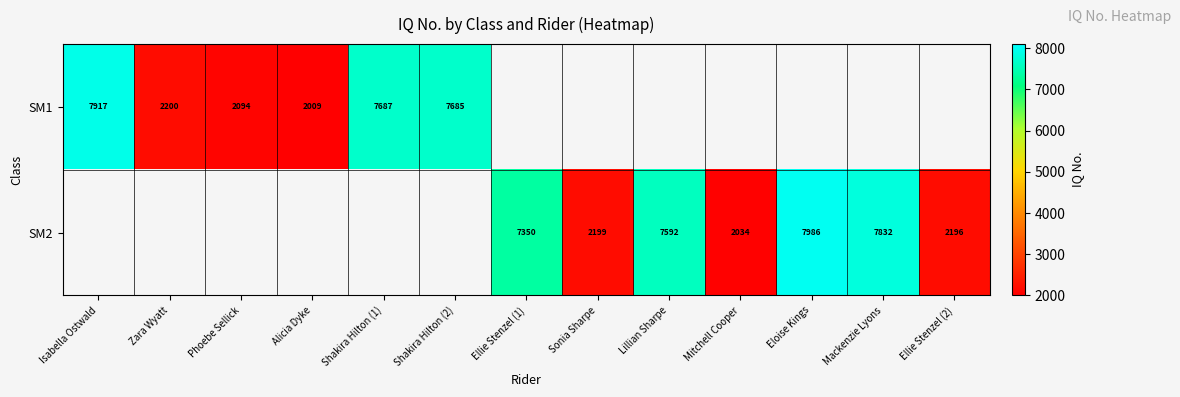

What is the difference between the SM1 values at Zara Wyatt and Shakira Hilton (1)?

5487